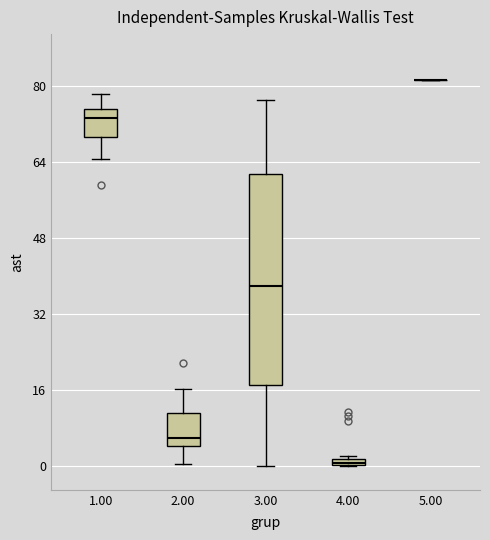

Which box is the tallest, from its lower edge to its upper edge?

3.00